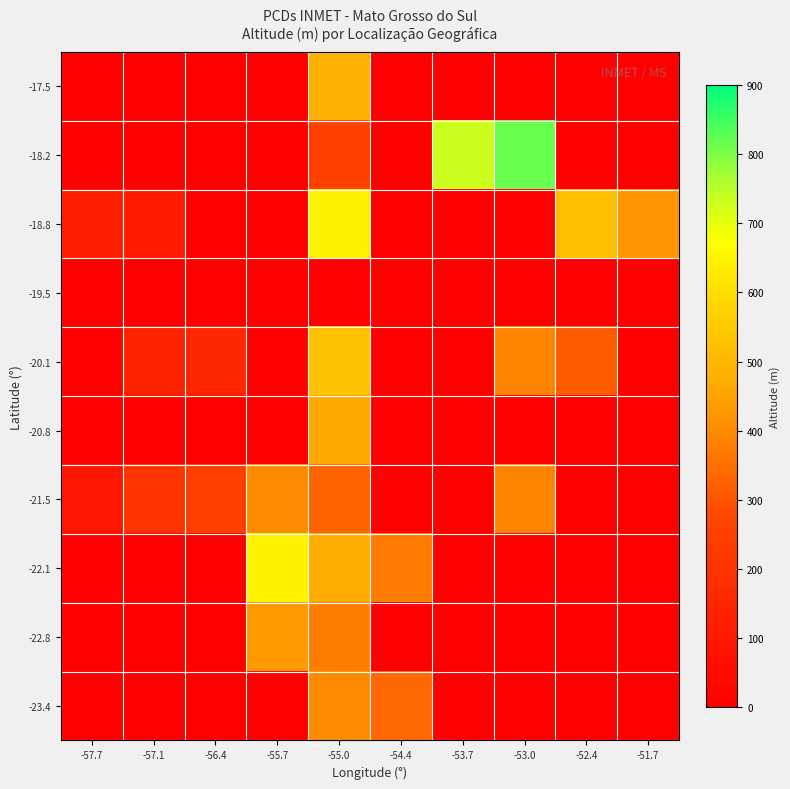

At which category is the sum across all series the highest?

-55.0